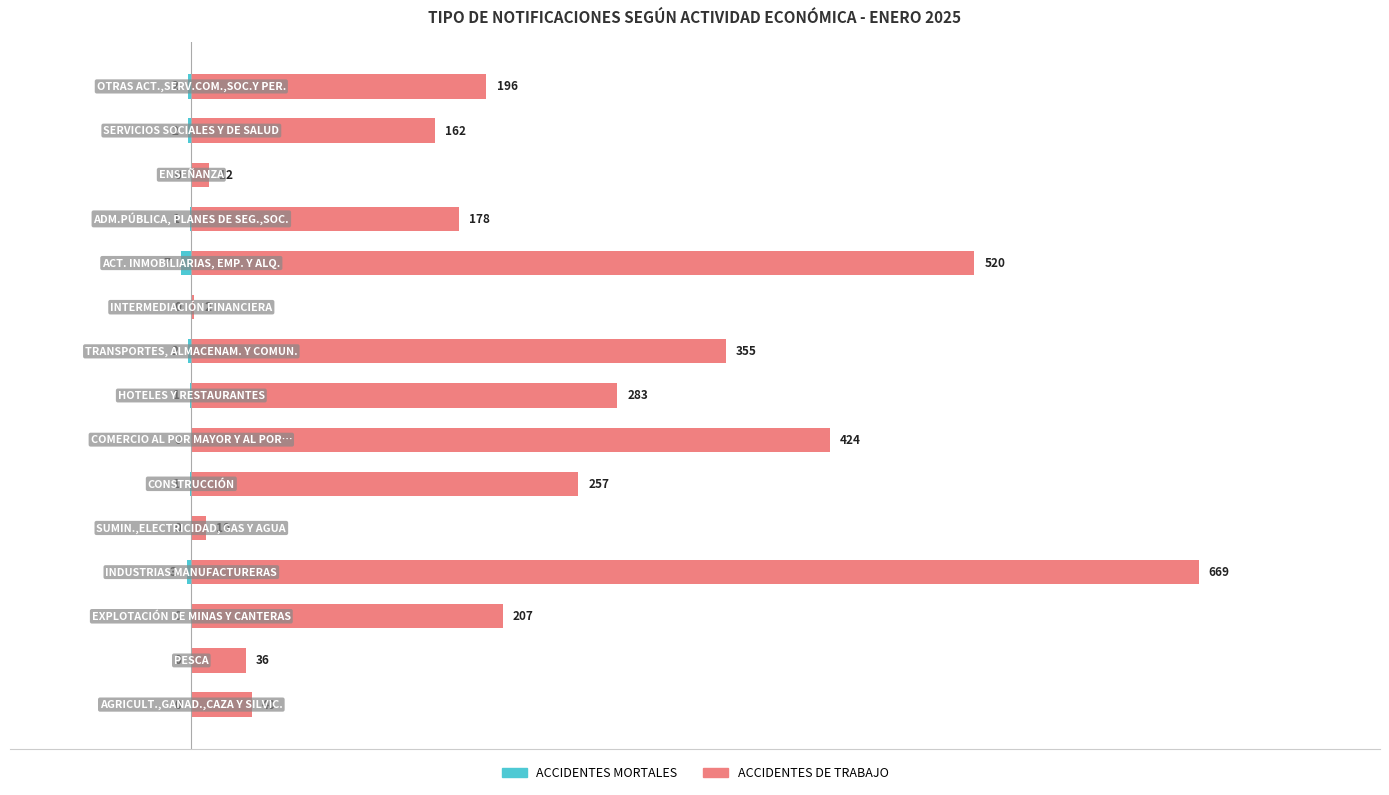

What is the difference between the highest and lowest values at 10?

527